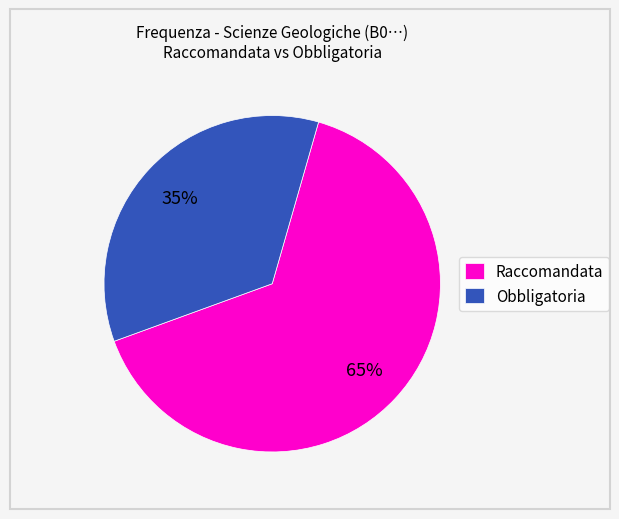

To the nearest percent, what is the difference between the Raccomandata and Obbligatoria slice percentages?

30%